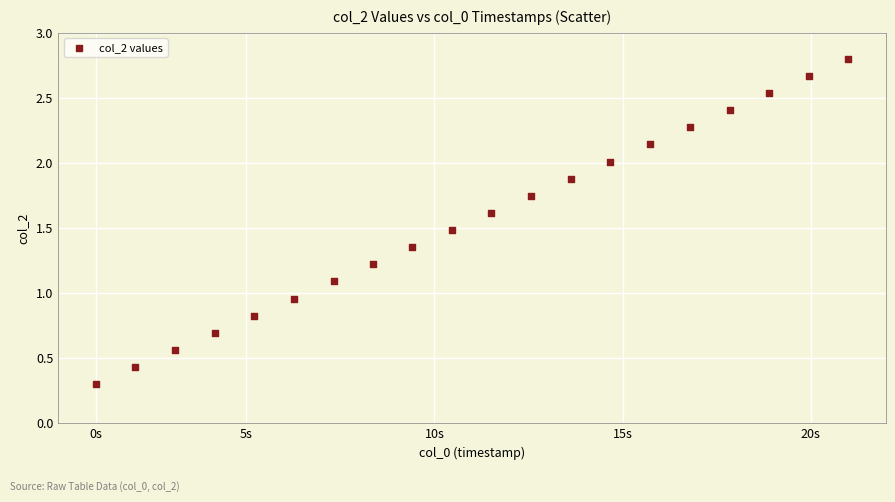

What is the range of X values (max minus min)?

20.0